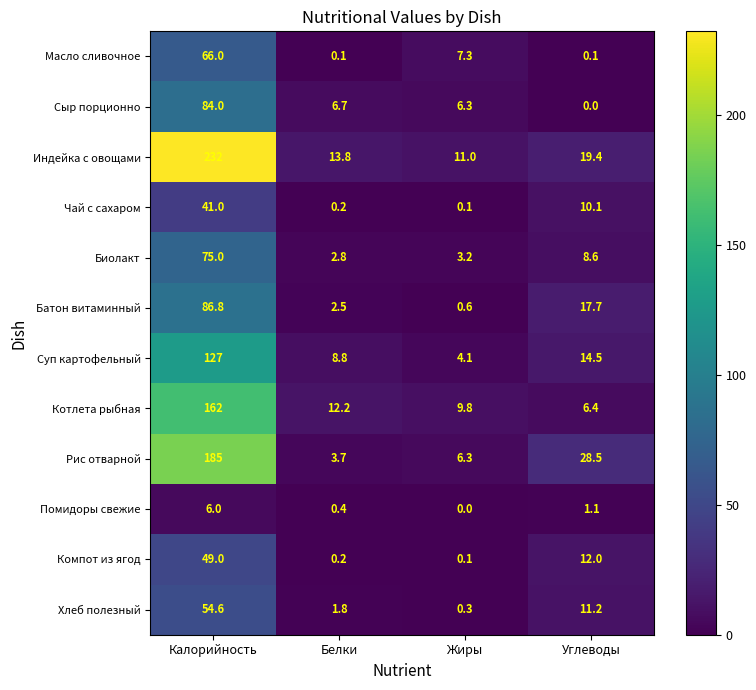

List the labels in order of Чай с сахаром value, smallest first.

Жиры, Белки, Углеводы, Калорийность